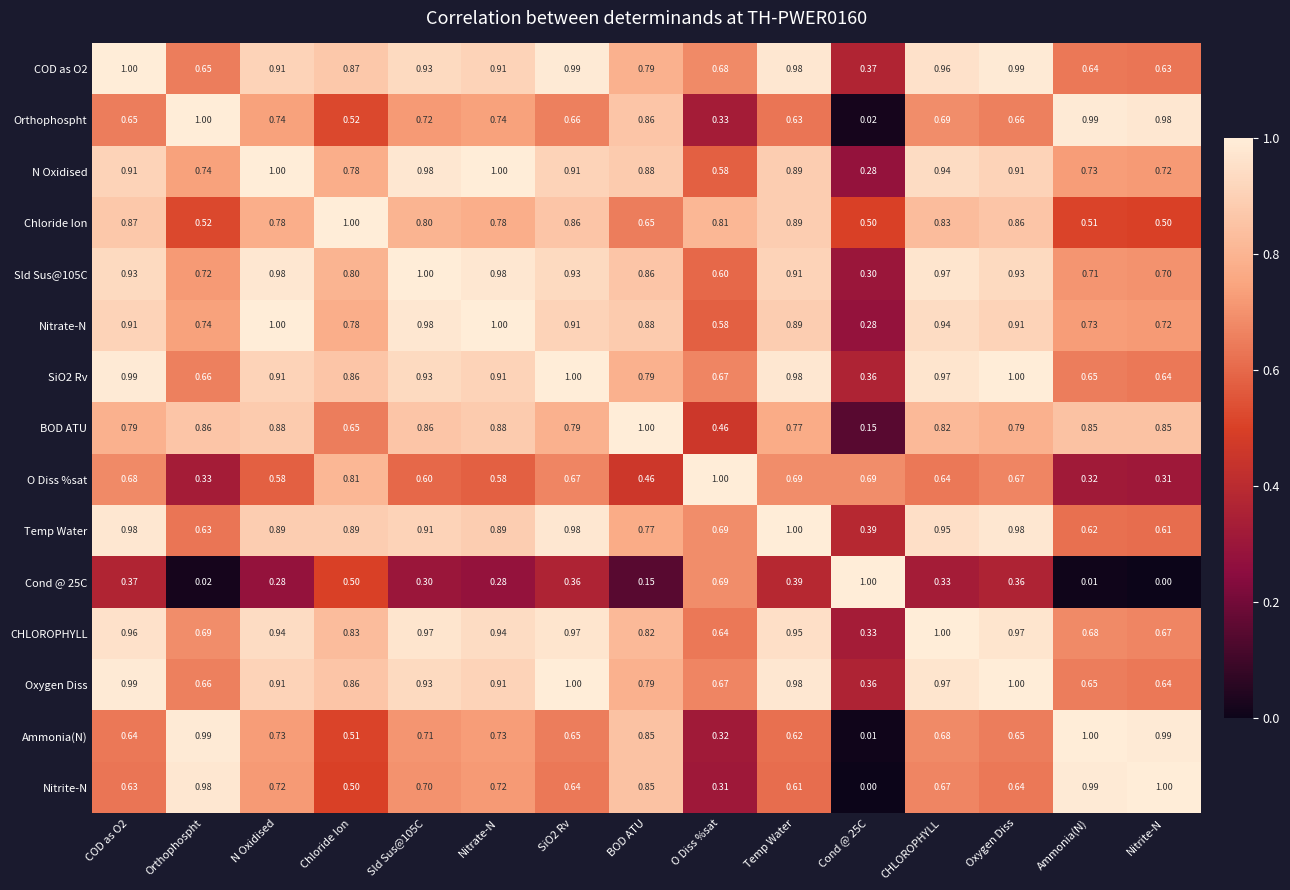

Which category has the lowest value in the Cond @ 25C series?

Nitrite-N